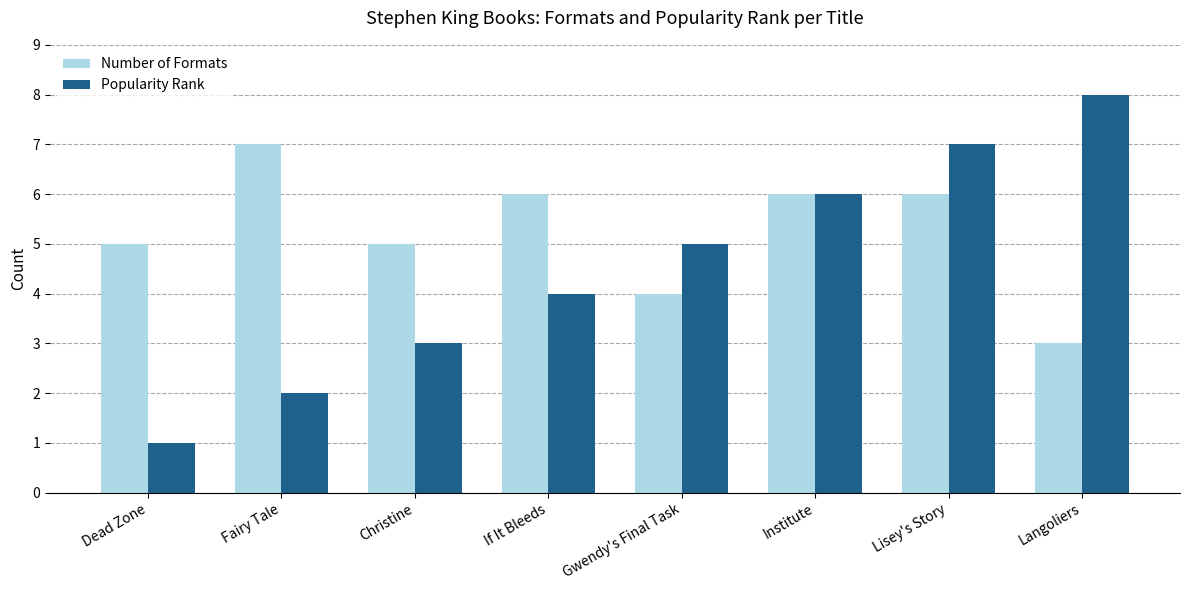

What is the difference between the second highest and second lowest values in the Popularity Rank series?

5